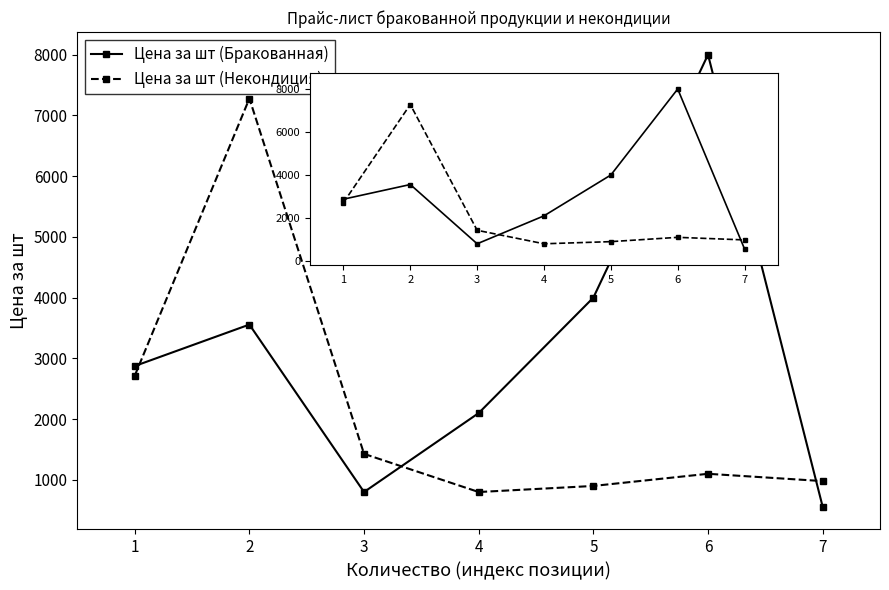

What are all the series names shown in the legend?

Цена за шт (Бракованная), Цена за шт (Некондиция)